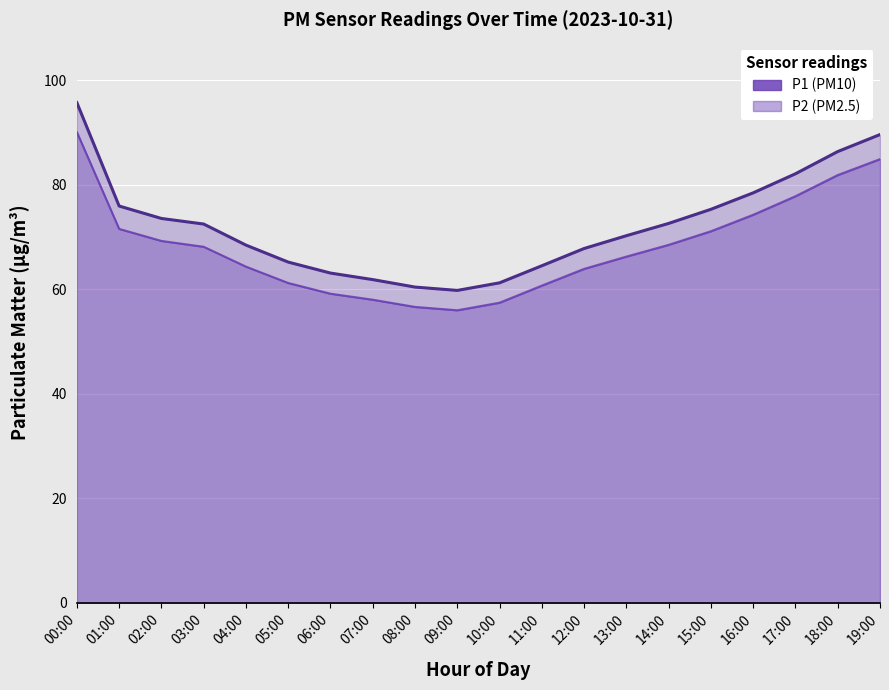

What is the label of the 5th point from the right?

15:00